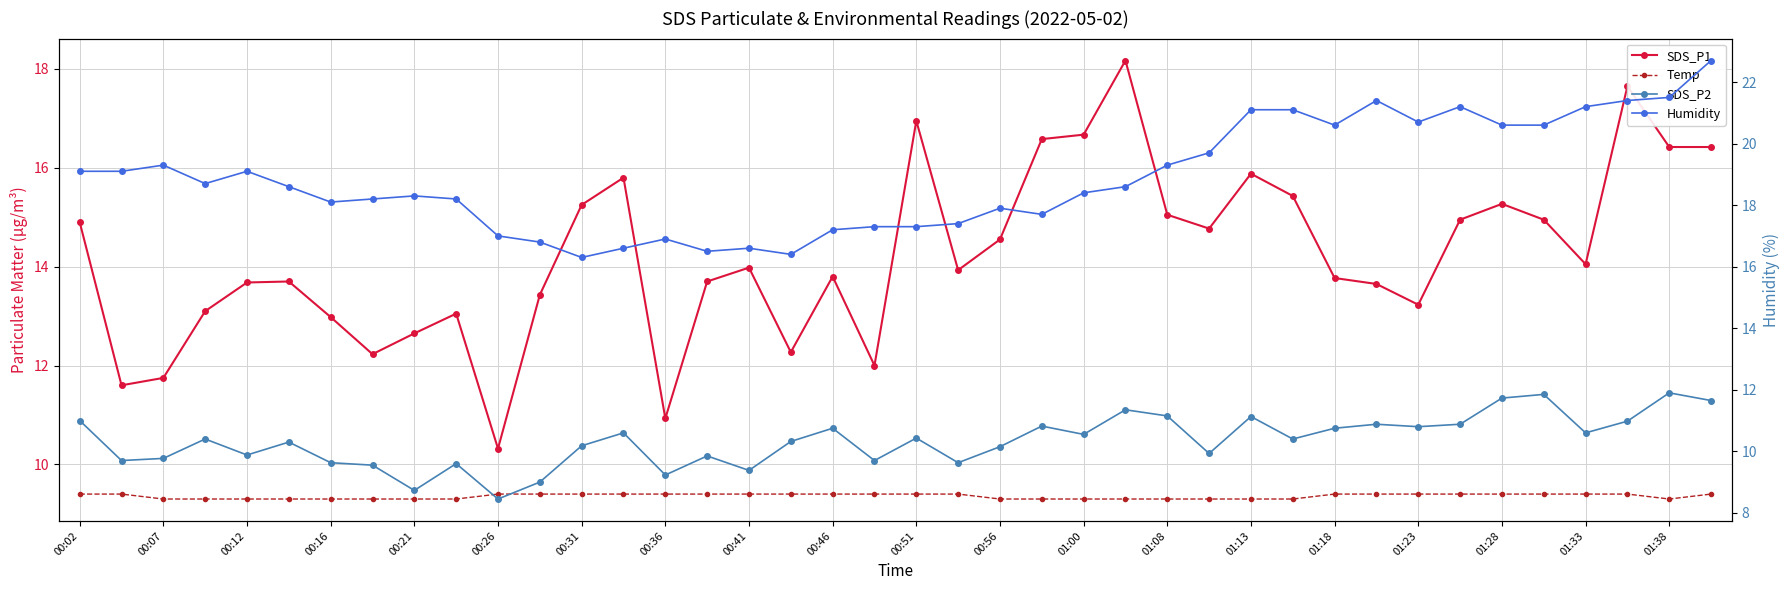

What is the value of the Temp point at the 13th from the left?

9.4